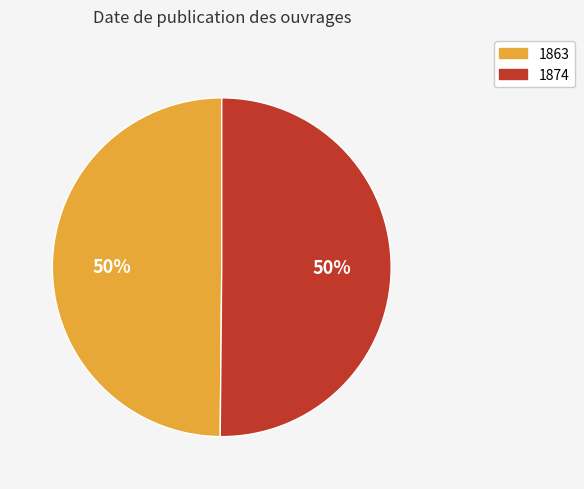

To the nearest percent, what portion does 1863 represent?

50%